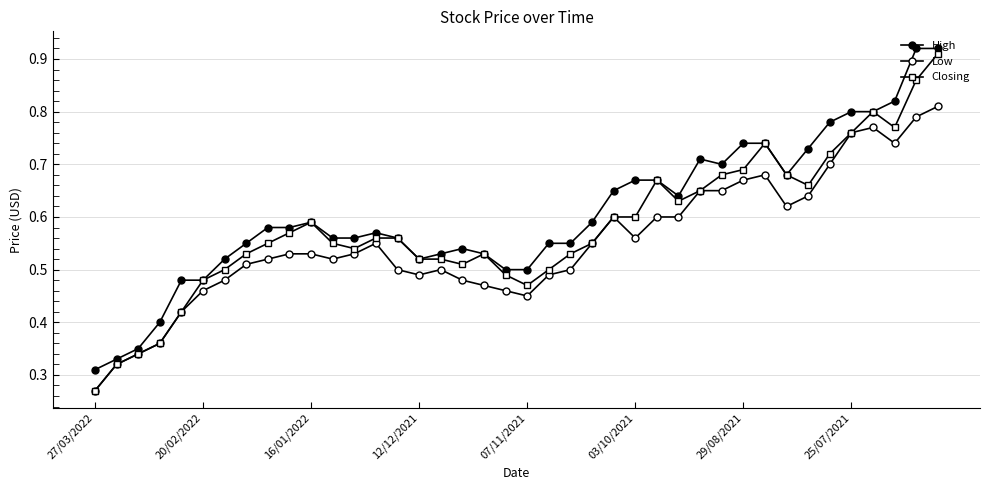

How many data points does each series have?

40